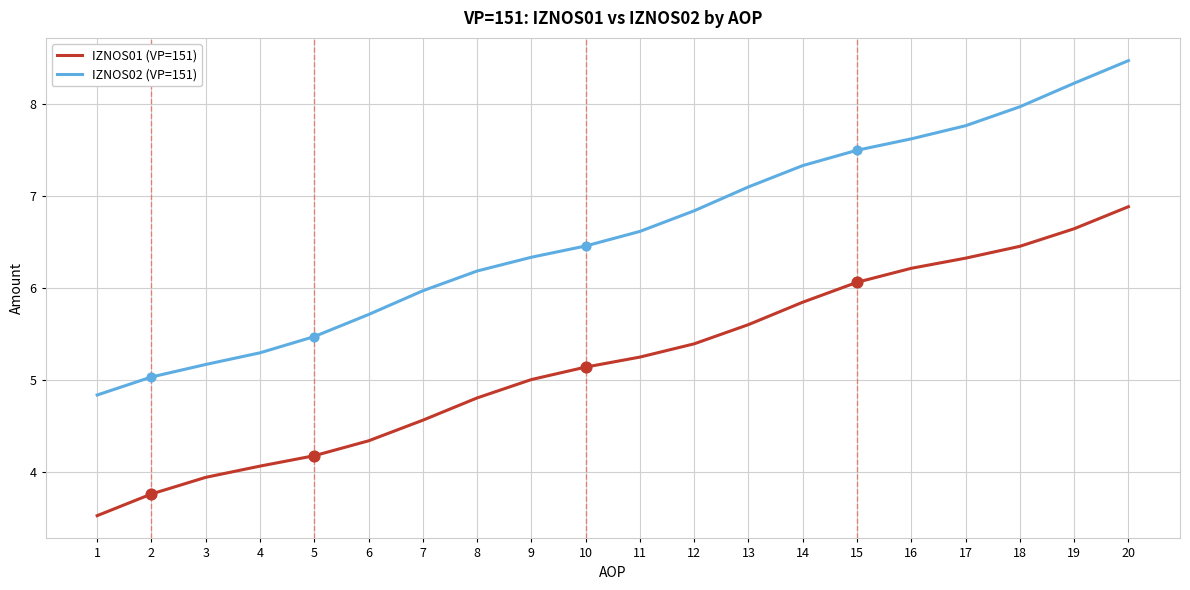

Which series has the largest total across all categories?

IZNOS02 (VP=151)